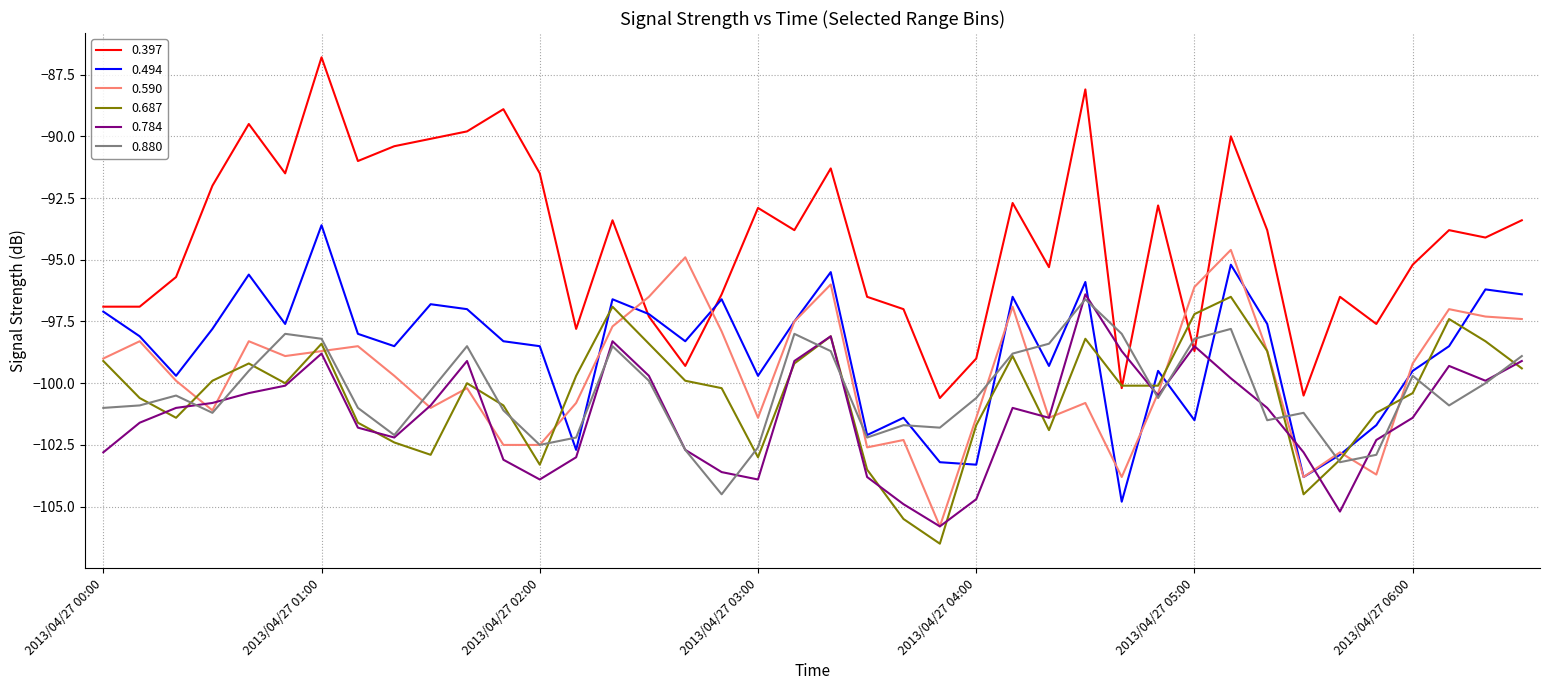

Which series ends up on top after the final intersection of 0.494 and 0.784?

0.494